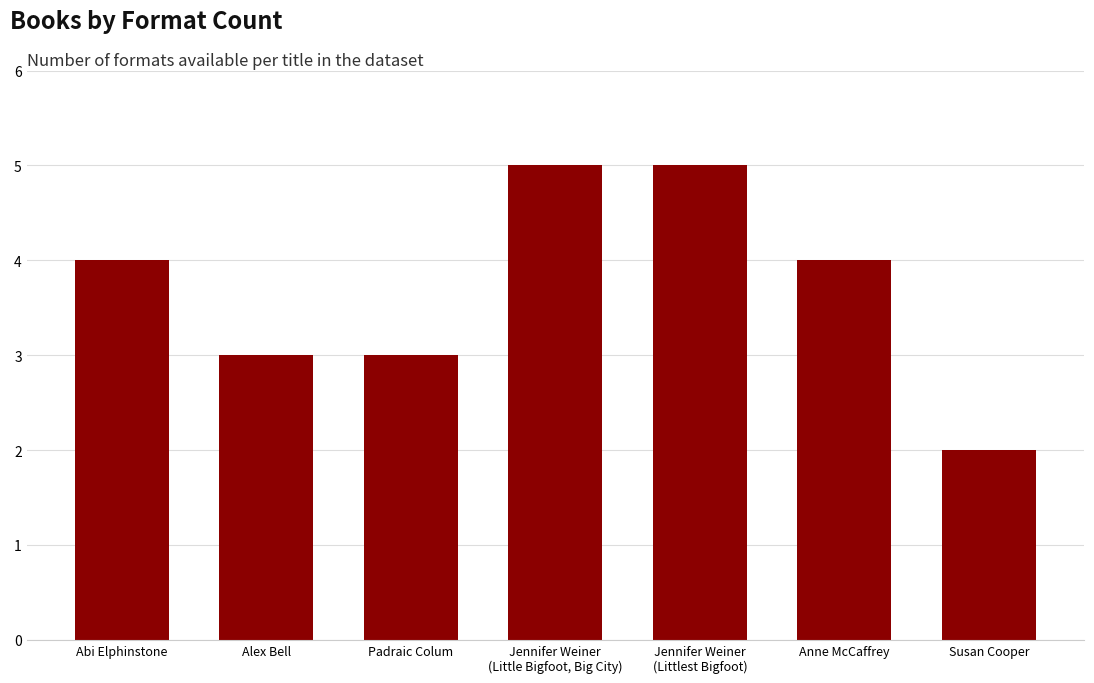

The chart shows a value of 7 at Jennifer Weiner
(Littlest Bigfoot). True or false?

False